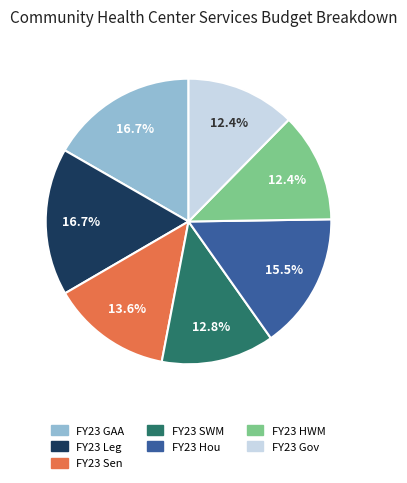

To the nearest percent, what percentage of the pie is FY23 HWM?

12%